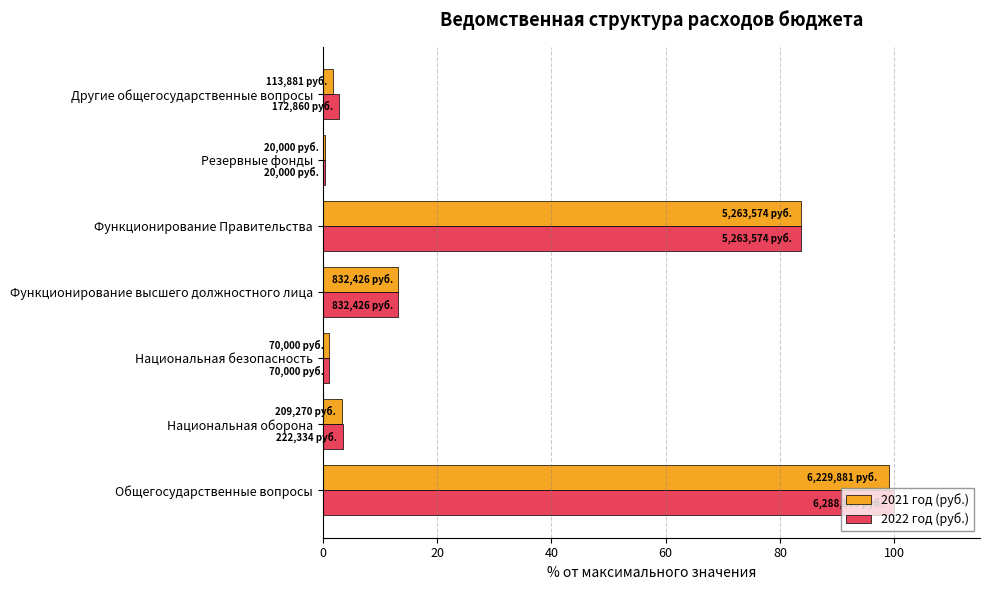

What is the total value across all series at Функционирование высшего должностного лица?

26.5